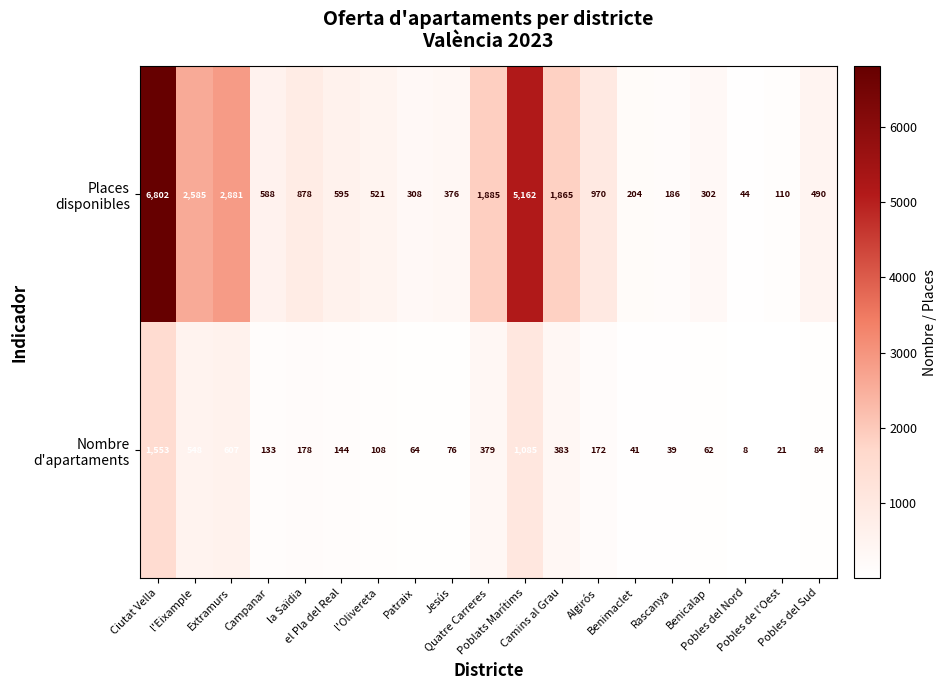

How many distinct data groups are displayed?

2